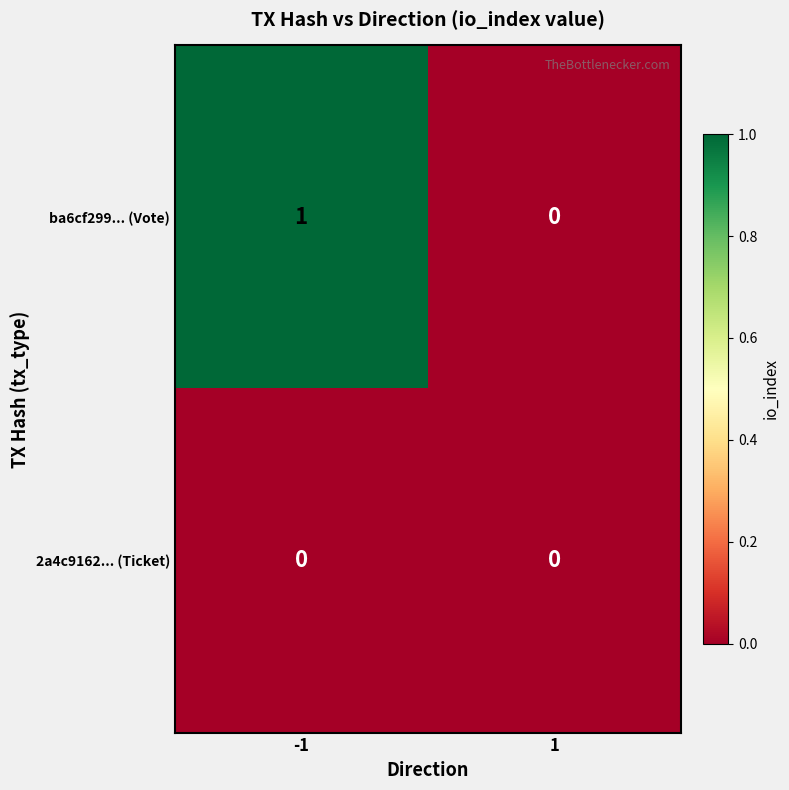

Rank the series by their maximum value, from highest to lowest.

ba6cf299... (Vote), 2a4c9162... (Ticket)